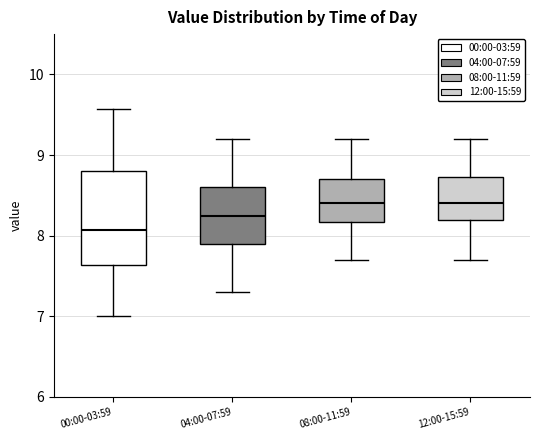

Reading left to right, transcribe this box plot: for each box, give where its median line is, the range the box spans, and where its two whiskers end, as read against the y-axis. The values are not printed on the chart, so give them approximately, as read against the axis.

00:00-03:59: median 8.1, box 7.6 to 8.8, whiskers 7.0 to 9.6
04:00-07:59: median 8.3, box 7.9 to 8.6, whiskers 7.3 to 9.2
08:00-11:59: median 8.4, box 8.2 to 8.7, whiskers 7.7 to 9.2
12:00-15:59: median 8.4, box 8.2 to 8.7, whiskers 7.7 to 9.2